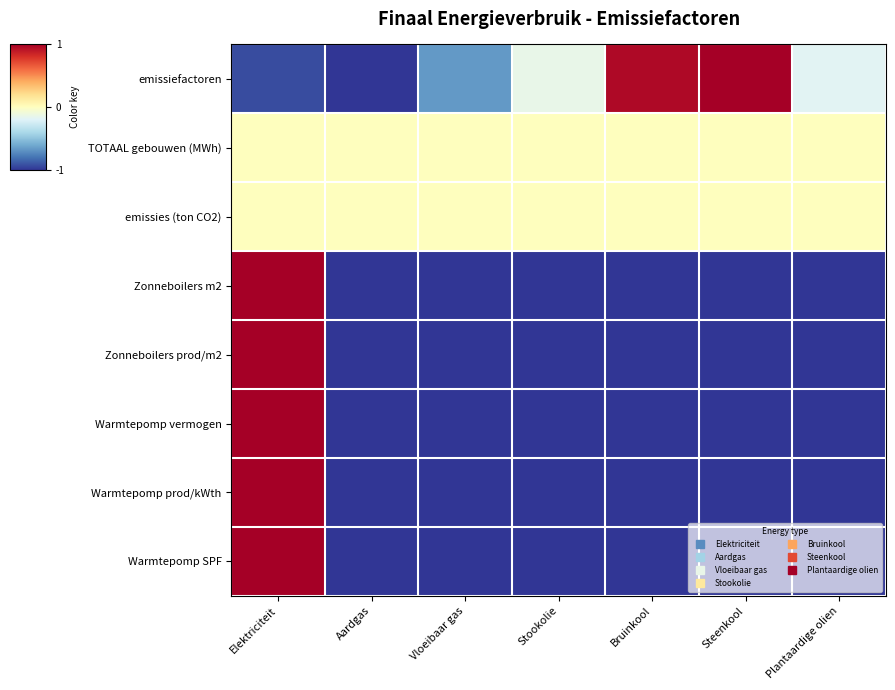

Which category has the lowest value across all series?

Aardgas